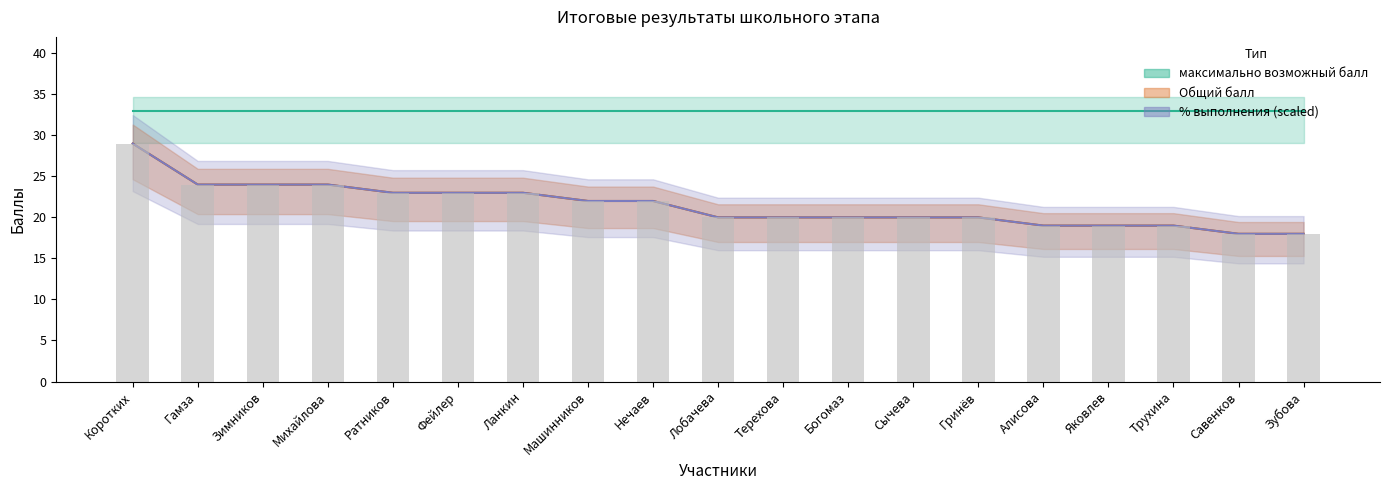

Reading left to right, extract all data points from this chart.

Общий балл: 29	24	24	24	23	23	23	22	22	20	20	20	20	20	19	19	19	18	18
% выполнения: 29	24	24	24	23	23	23	22	22	20	20	20	20	20	19	19	19	18	18